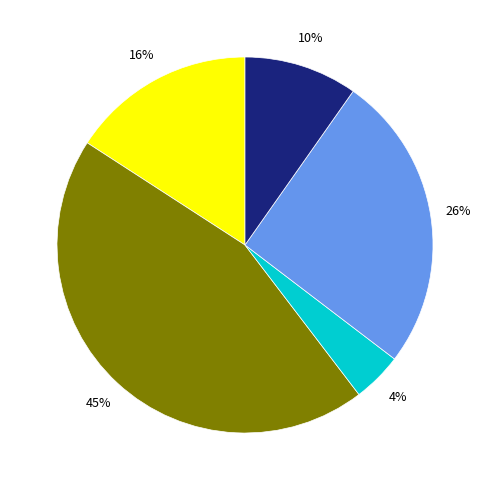

To the nearest percent, what is the average slice percentage?

20%